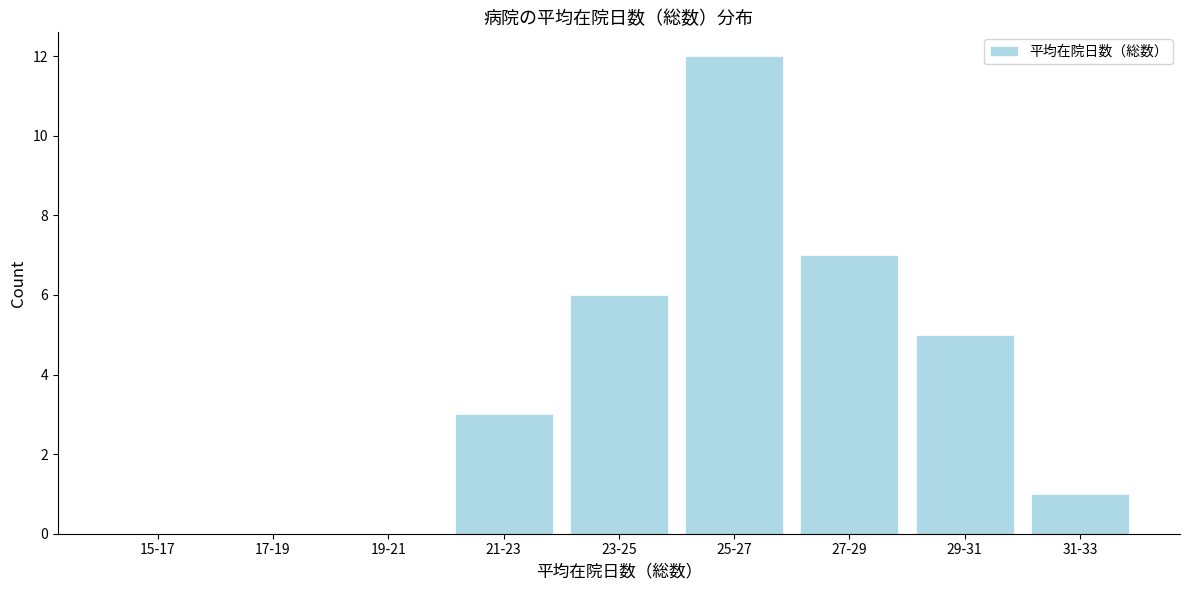

Reading left to right, list all the values displayed in this chart.

15-17=0	17-19=0	19-21=0	21-23=3	23-25=6	25-27=12	27-29=7	29-31=5	31-33=1